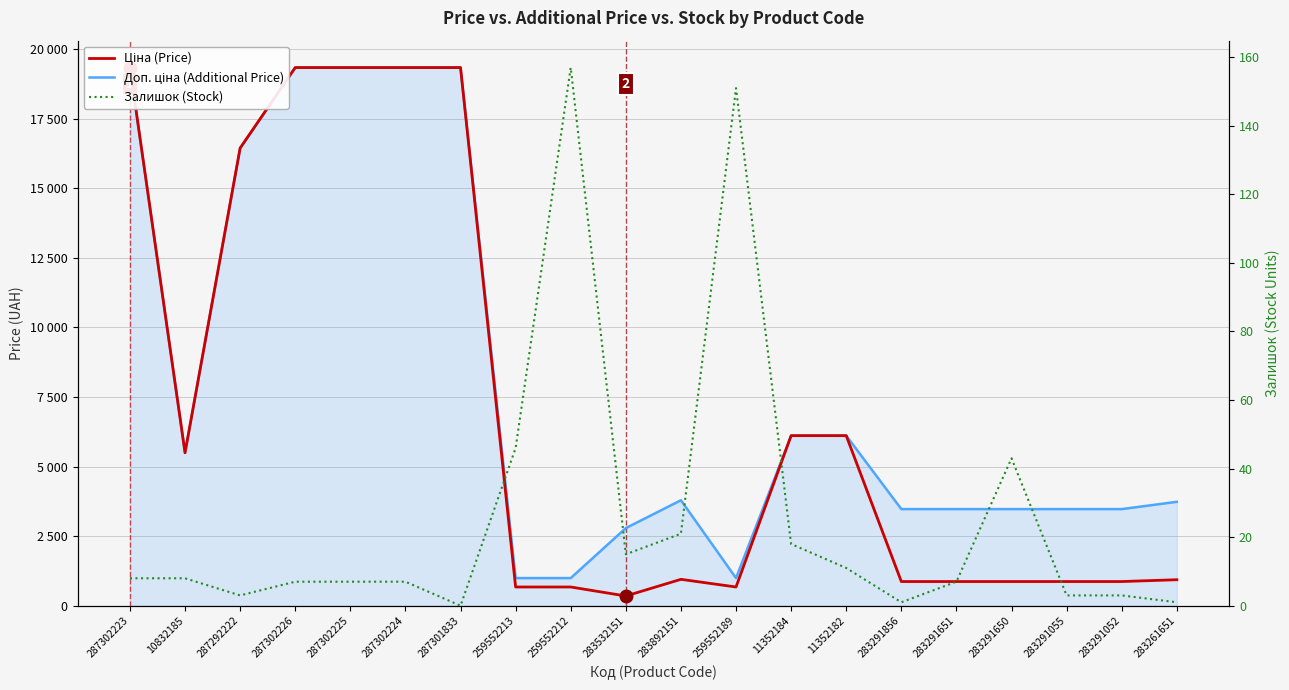

Where is Залишок (Stock) nearest to the value 78?

259552213